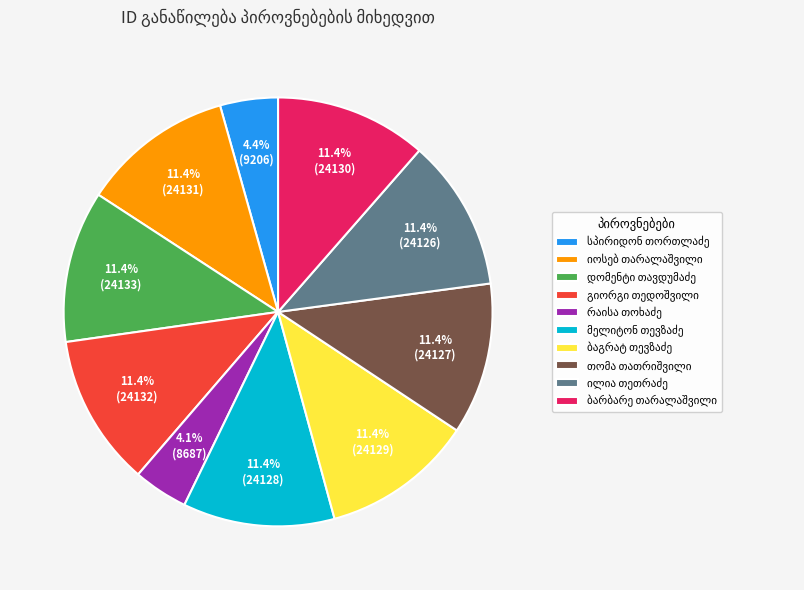

Does any single category account for the majority?

No